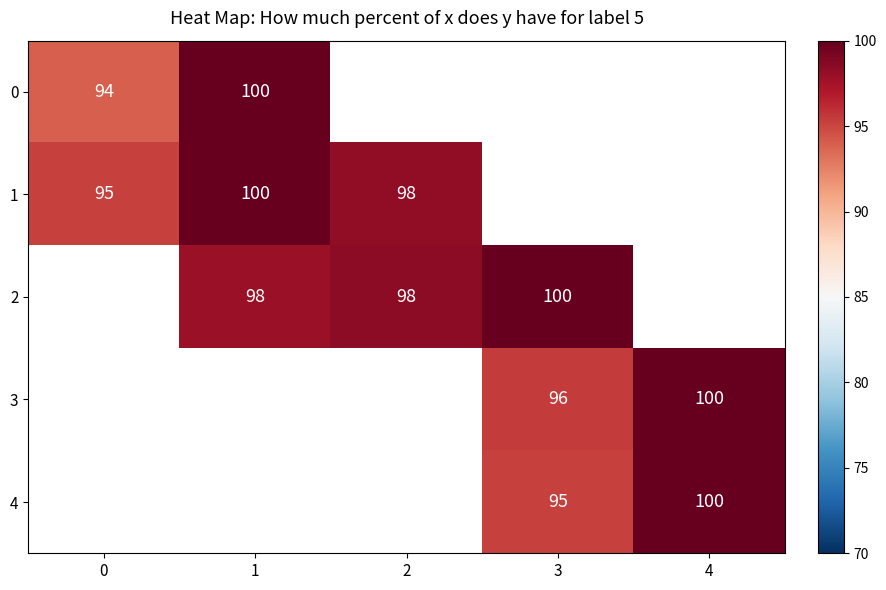

The value of 2 at 3 is 100. True or false?

True